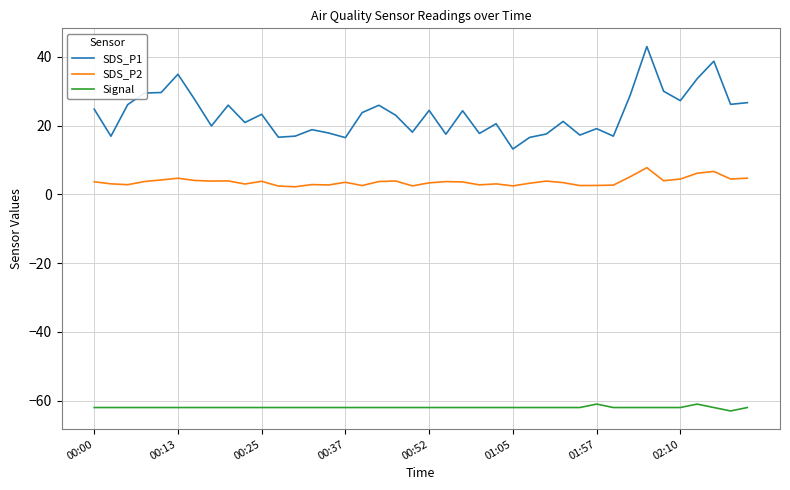

What is the lowest value of the Signal series?

-63.0